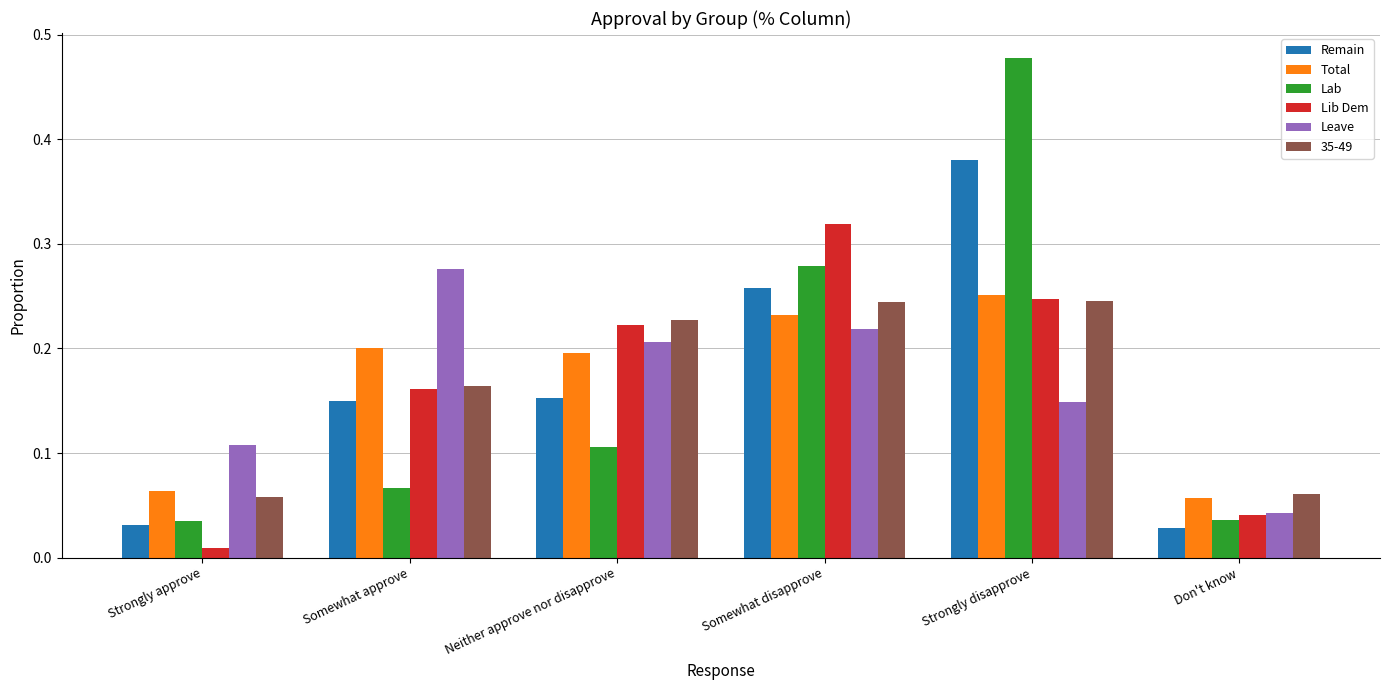

At which category is the sum across all series the highest?

Strongly disapprove